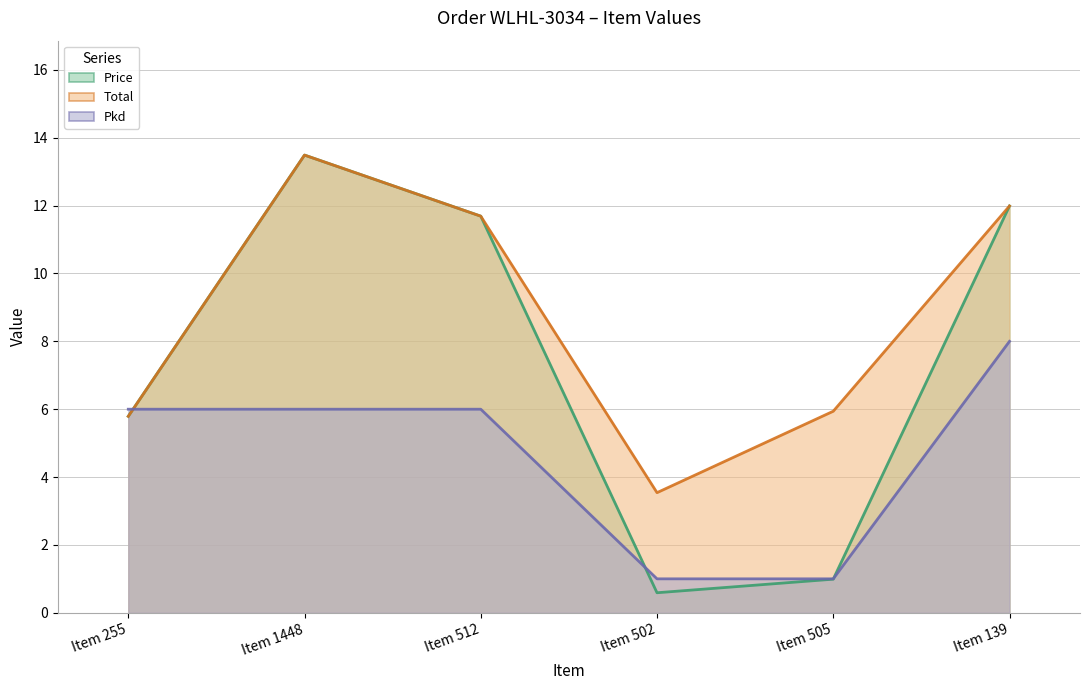

Is the value of Pkd at Item 139 greater than the value of Price at Item 255?

Yes